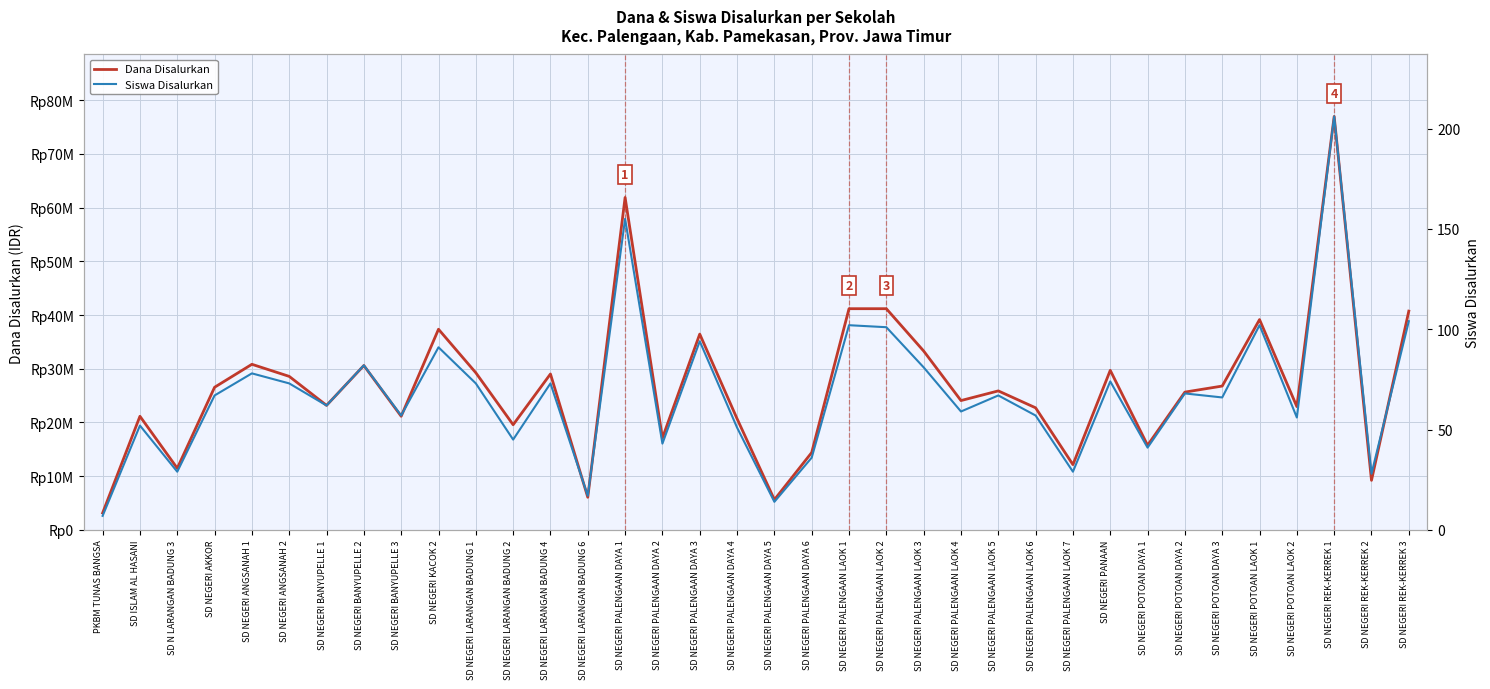

True or false: Siswa Disalurkan has more than 1 interior local peaks.

True